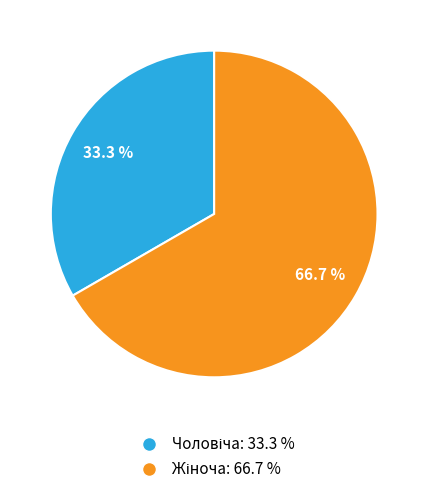

To the nearest percent, what is the difference between the largest and smallest slice percentages?

33%